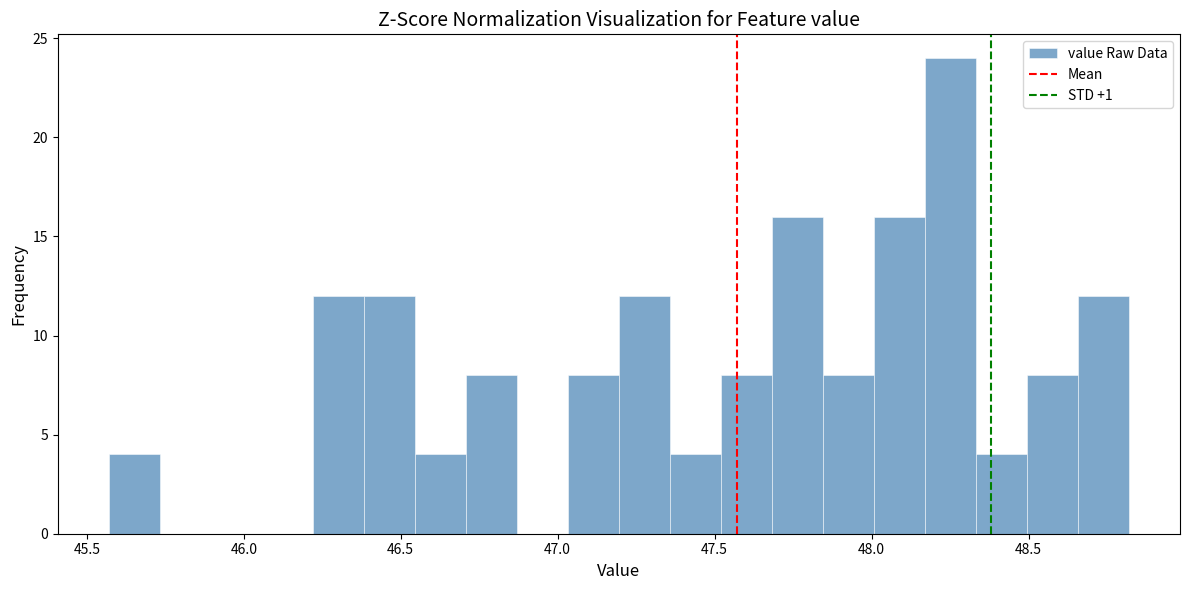

Around what value on the x-axis is the tallest bar? Give the approximate position of its centre, as read against the axis.

48.25